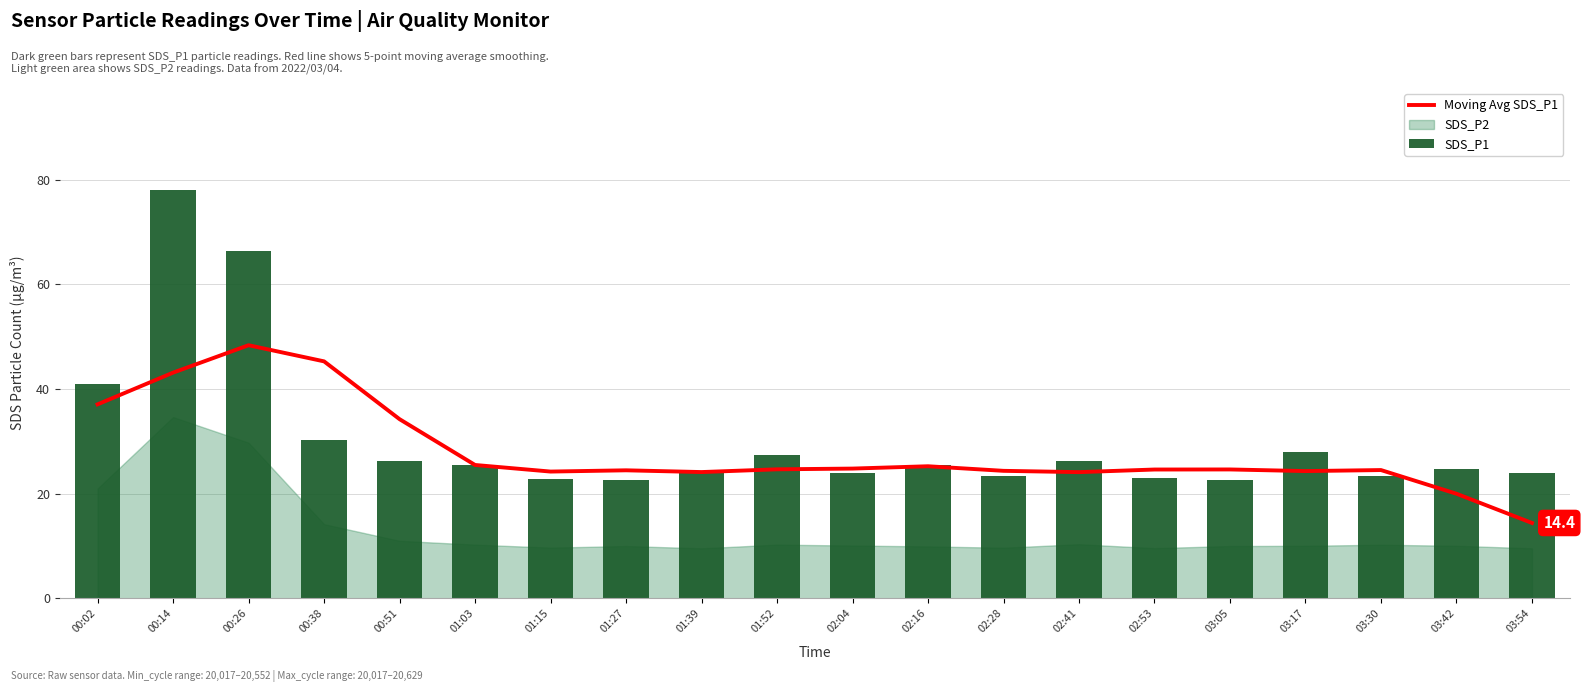

Reading left to right, list all the values displayed in this chart.

Moving Avg SDS_P1: 00:02=37.1	00:14=43.1	00:26=48.4	00:38=45.3	00:51=34.3	01:03=25.5	01:15=24.2	01:27=24.5	01:39=24.1	01:52=24.7	02:04=24.8	02:16=25.3	02:28=24.4	02:41=24.1	02:53=24.6	03:05=24.6	03:17=24.3	03:30=24.5	03:42=20.0	03:54=14.4
SDS_P1: 00:02=41.0	00:14=78.0	00:26=66.4	00:38=30.3	00:51=26.2	01:03=25.6	01:15=22.8	01:27=22.6	01:39=24.0	01:52=27.4	02:04=23.9	02:16=25.4	02:28=23.3	02:41=26.2	02:53=23.0	03:05=22.6	03:17=27.9	03:30=23.4	03:42=24.7	03:54=24.0